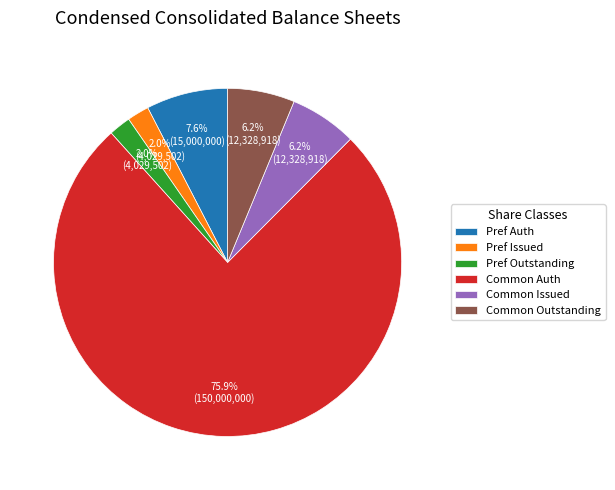

Which category has the biggest portion of the pie?

Common Auth